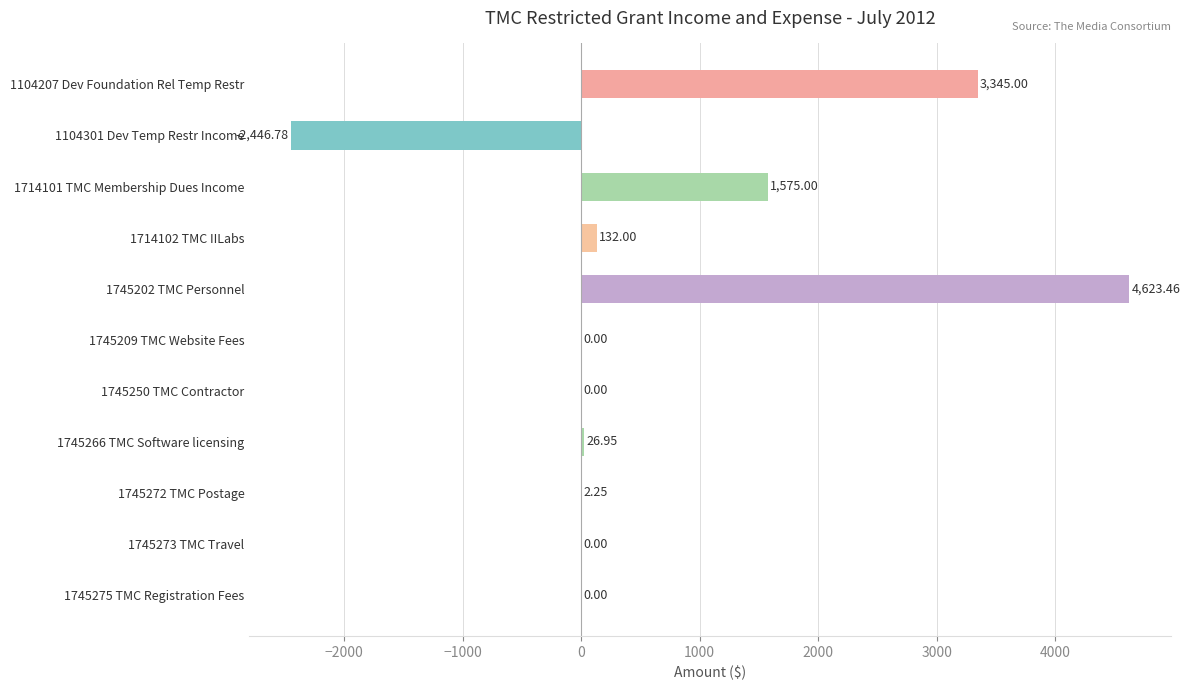

Which category has the highest value across all series?

1745202 TMC Personnel